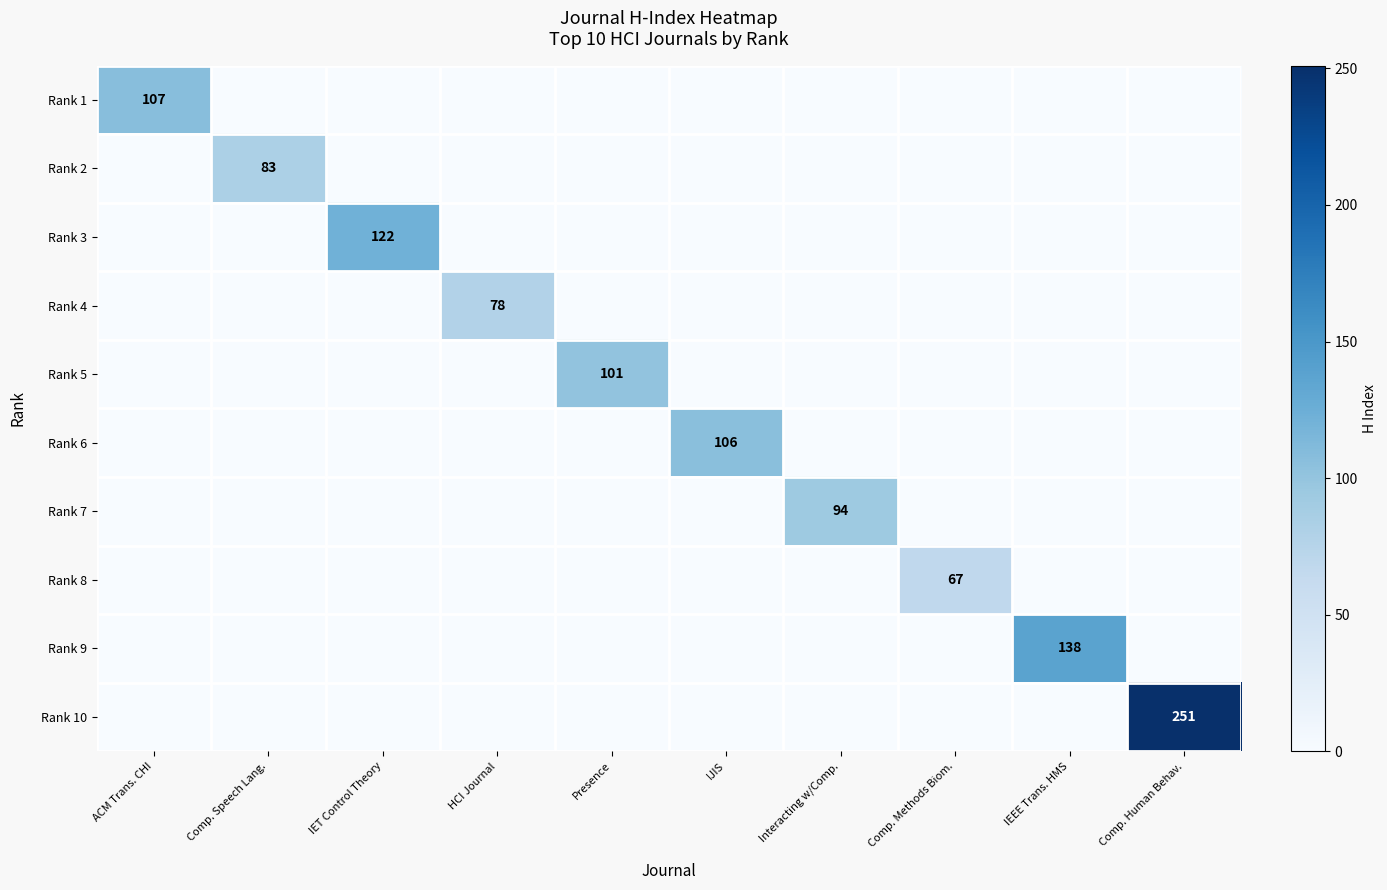

How many categories are shown in the chart?

10